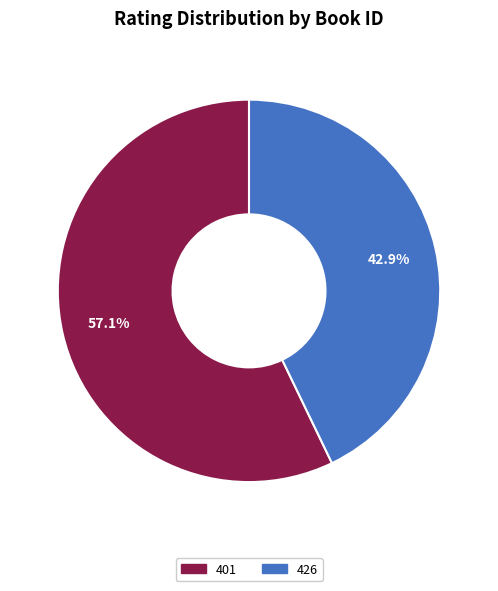

True or false: 426 accounts for 51% of the total.

False